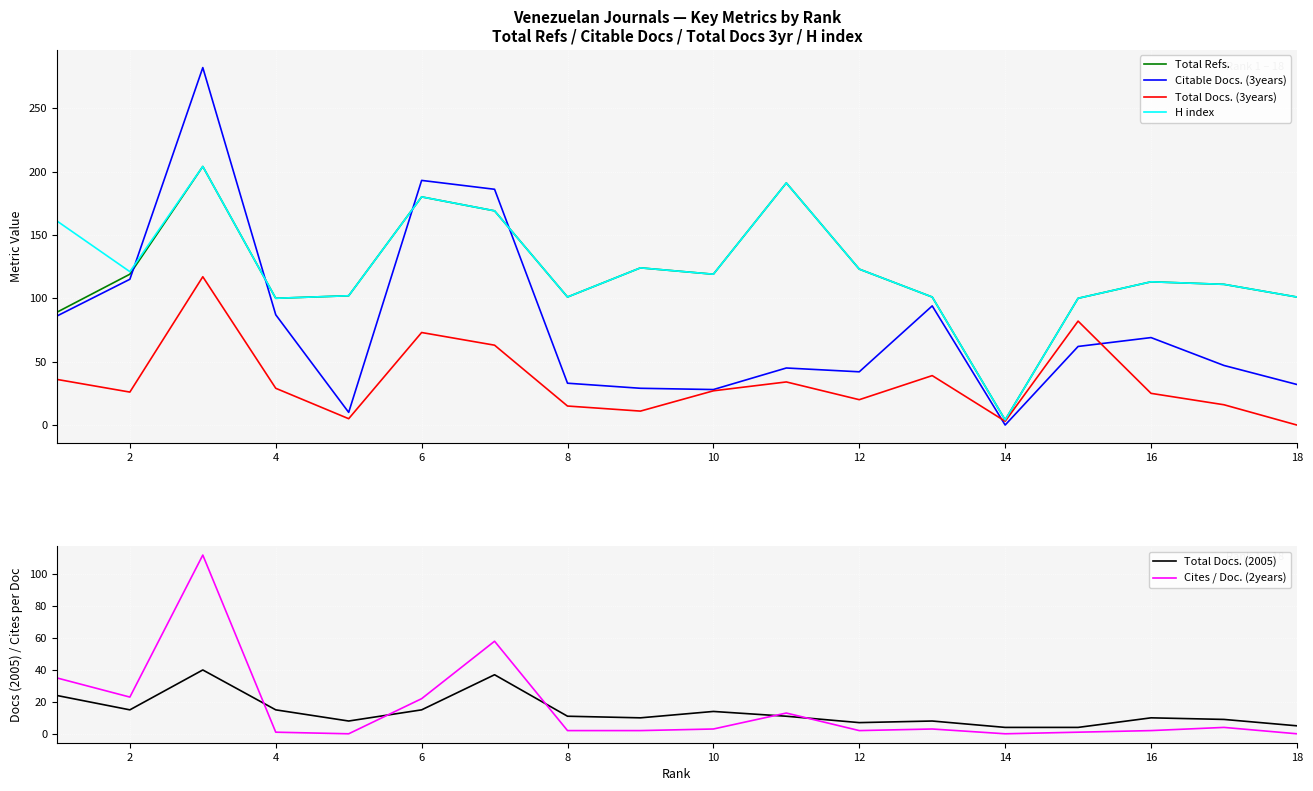

The value of Total Docs. (2005) at 12 is 7. True or false?

True